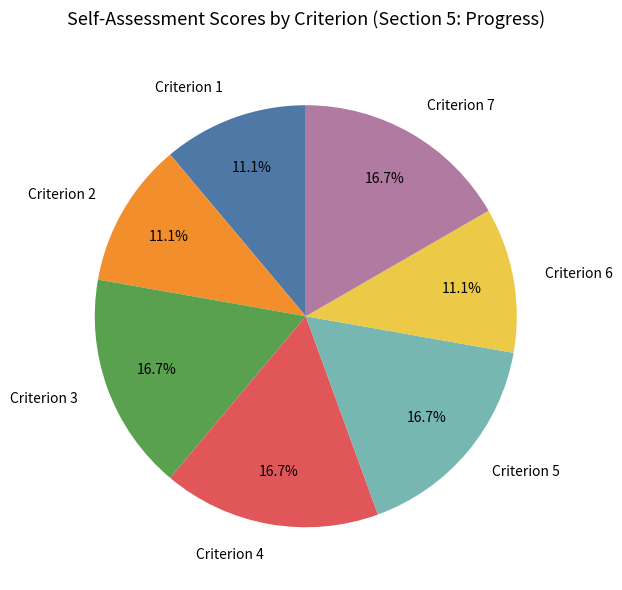

How much of the chart is everything except Criterion 3?

83.3%